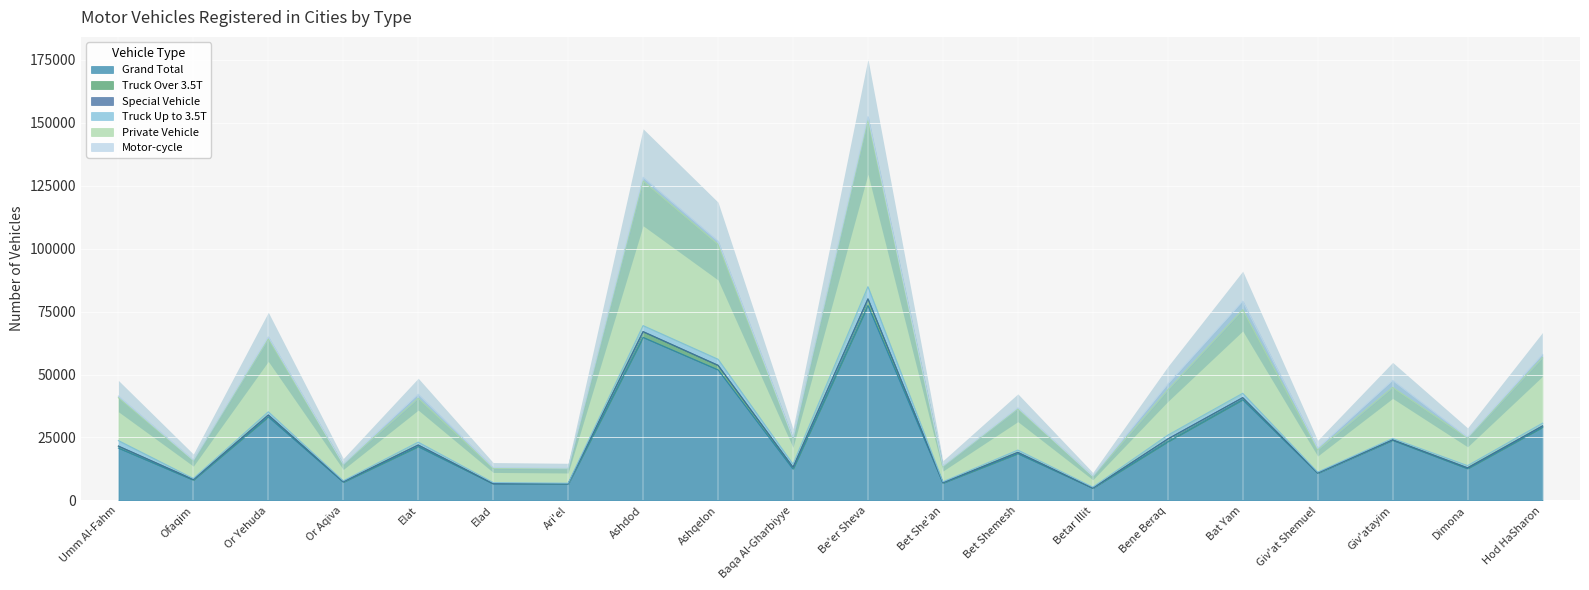

Which category has the highest value across all series?

Be'er Sheva